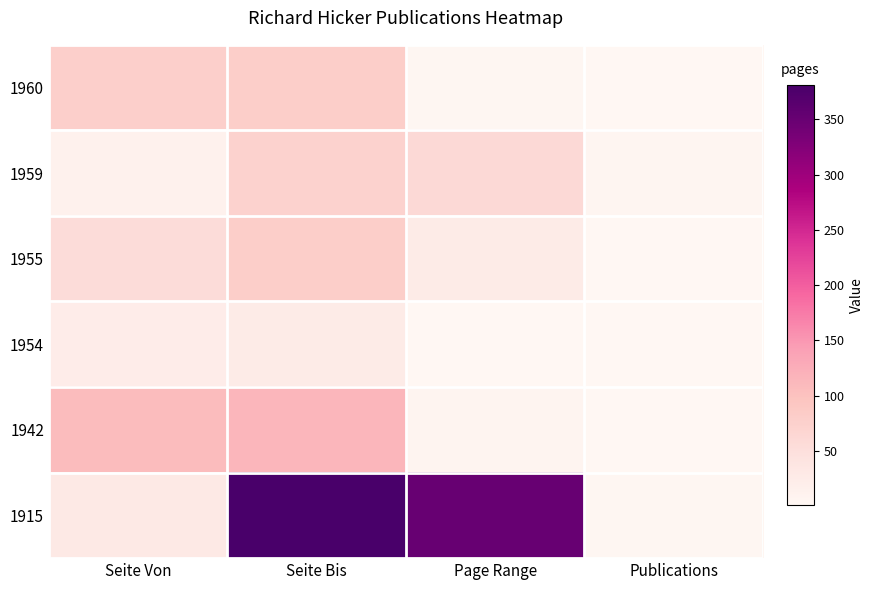

Reading left to right, what are all the values shown in this chart?

1960: Seite Von=78	Seite Bis=81	Page Range=3	Publications=2
1959: Seite Von=13	Seite Bis=73	Page Range=60	Publications=4
1955: Seite Von=55	Seite Bis=80	Page Range=25	Publications=2
1954: Seite Von=23	Seite Bis=25	Page Range=2	Publications=2
1942: Seite Von=107	Seite Bis=114	Page Range=7	Publications=1
1915: Seite Von=30	Seite Bis=381	Page Range=351	Publications=3